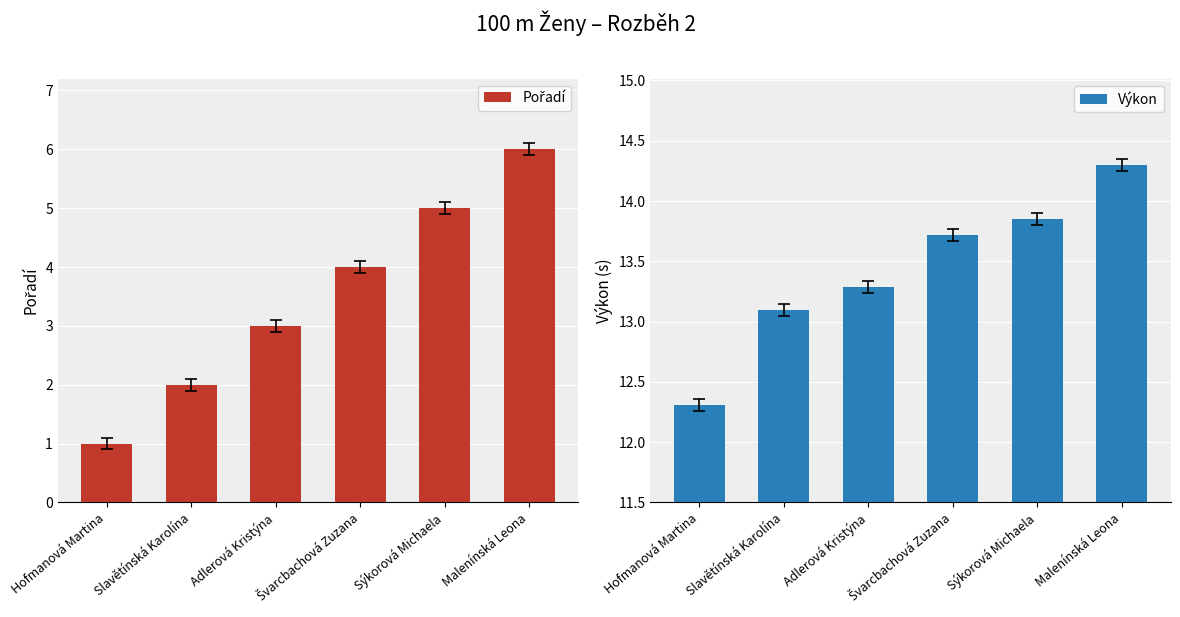

Reading left to right, transcribe all the data shown in this chart.

Pořadí: Hofmanová Martina=1.0	Slavětínská Karolína=2.0	Adlerová Kristýna=3.0	Švarcbachová Zuzana=4.0	Sýkorová Michaela=5.0	Malenínská Leona=6.0
Výkon: Hofmanová Martina=12.3	Slavětínská Karolína=13.1	Adlerová Kristýna=13.3	Švarcbachová Zuzana=13.7	Sýkorová Michaela=13.8	Malenínská Leona=14.3